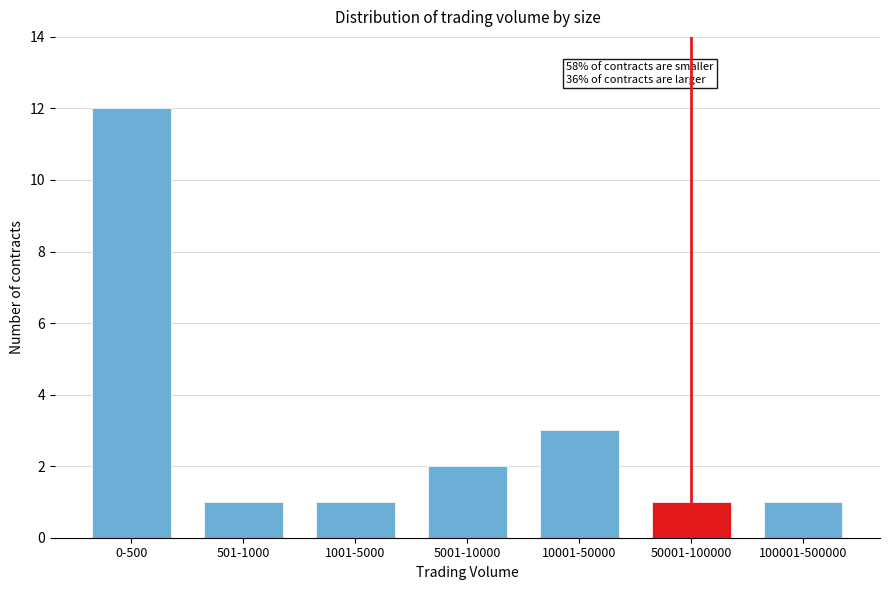

Reading left to right, what are all the values shown in this chart?

0-500=12	501-1000=1	1001-5000=1	5001-10000=2	10001-50000=3	50001-100000=1	100001-500000=1